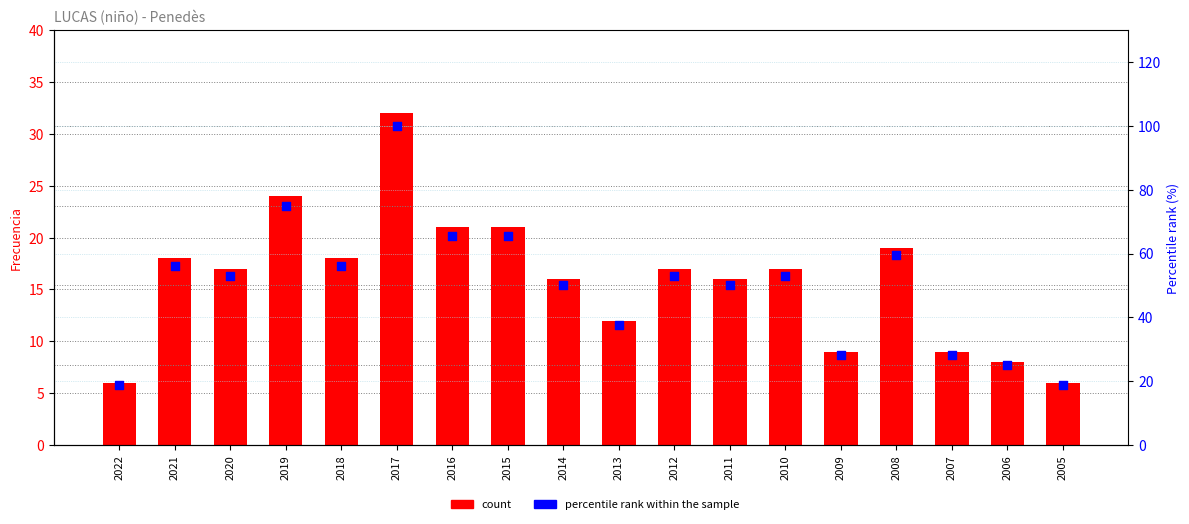

What are all the series names shown in the legend?

count, percentile rank within the sample